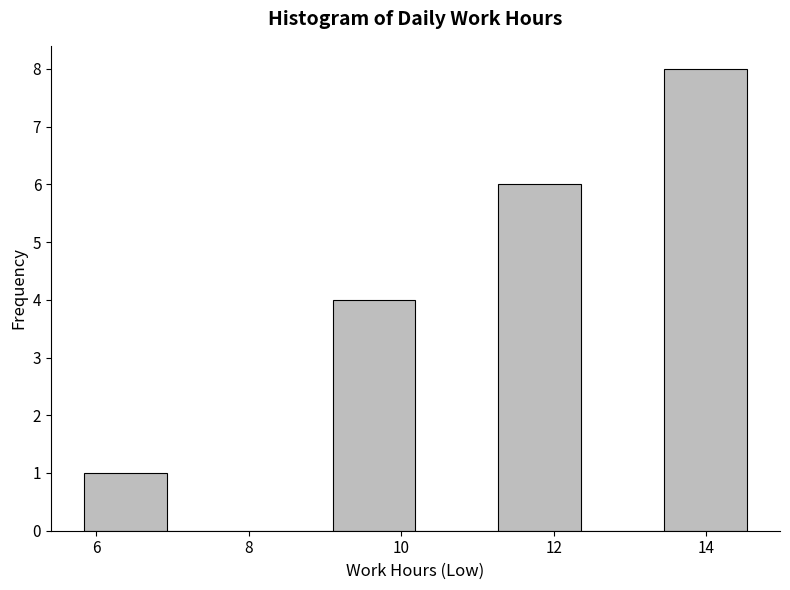

How tall is the bar that spans 11.2 to 12.4 on the x-axis? Neither the bar edges nor the heights are printed on the chart, so give them approximately, as read against the axes.

6